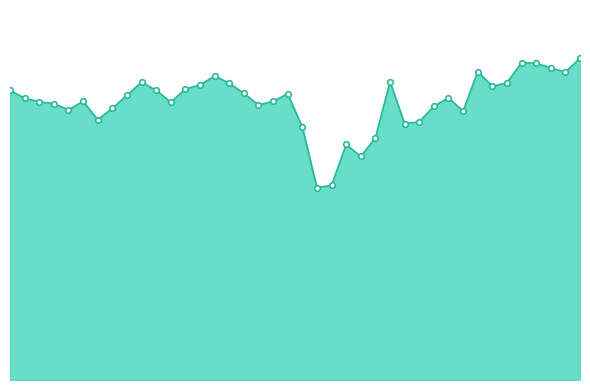

At which category does the data reach its first local peak?

00:50